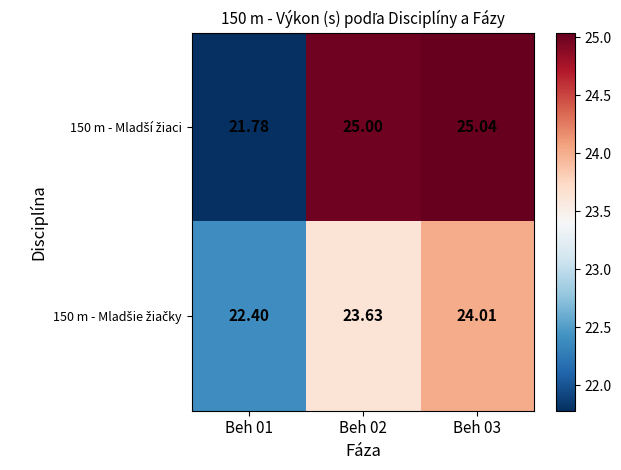

Rank the series at Beh 02 from lowest to highest value.

150 m - Mladšie žiačky, 150 m - Mladší žiaci